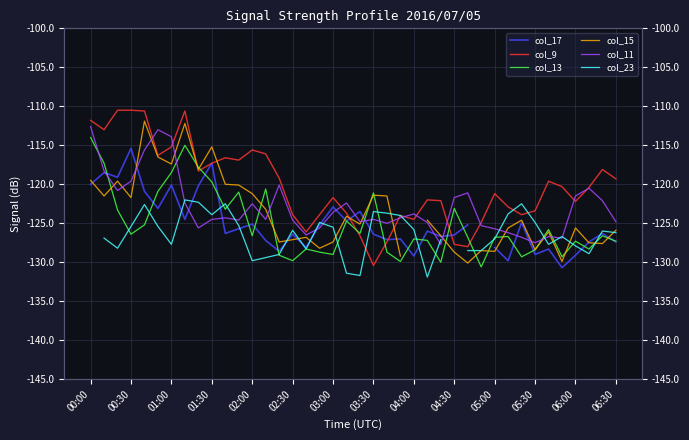

Where does the col_13 series first go above -126?

00:00